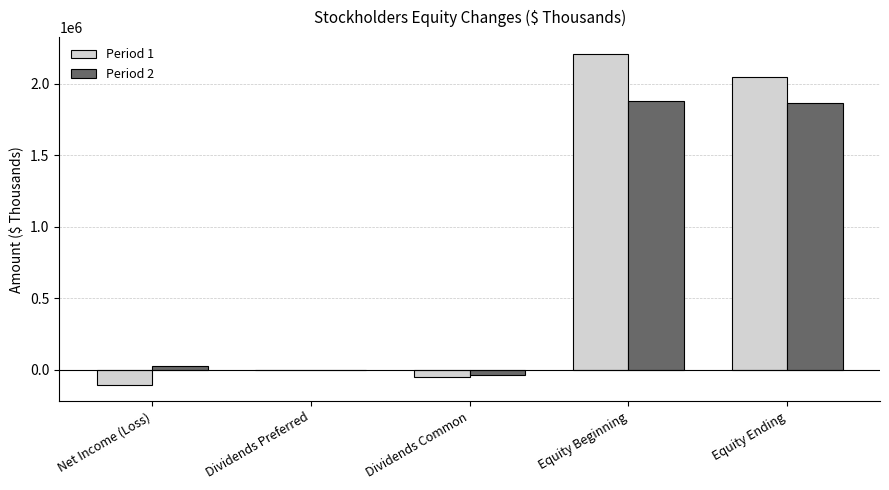

Which series has the largest total across all categories?

Period 1